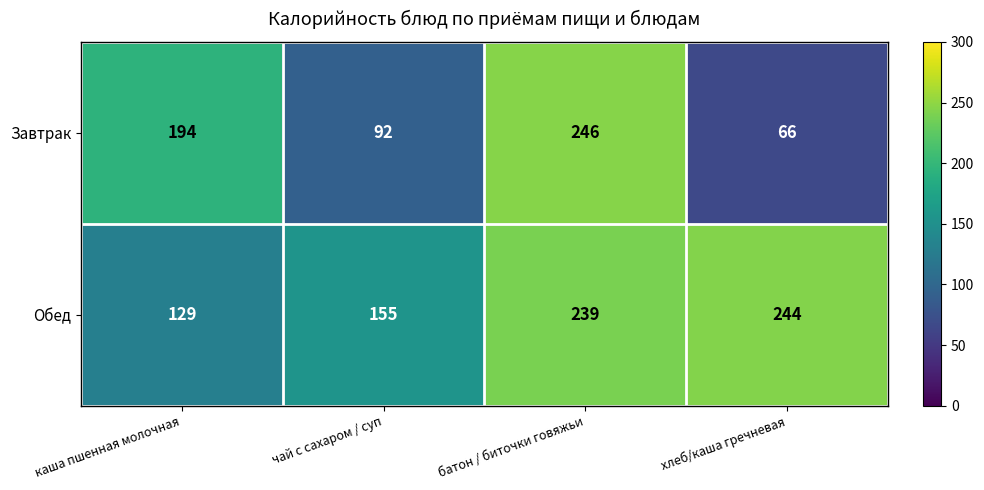

Rank the categories by Завтрак value from highest to lowest.

батон / биточки говяжьи, каша пшенная молочная, чай с сахаром / суп, хлеб/каша гречневая